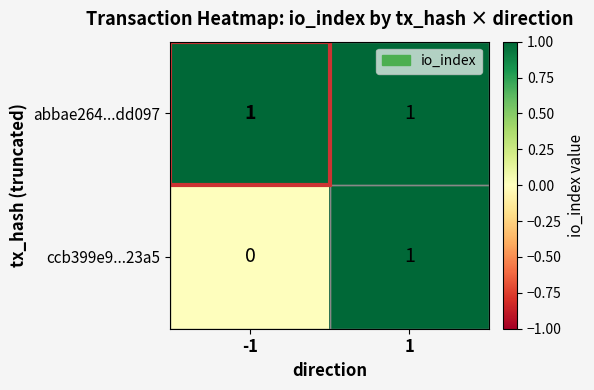

At how many categories does at least one series exceed 0?

2